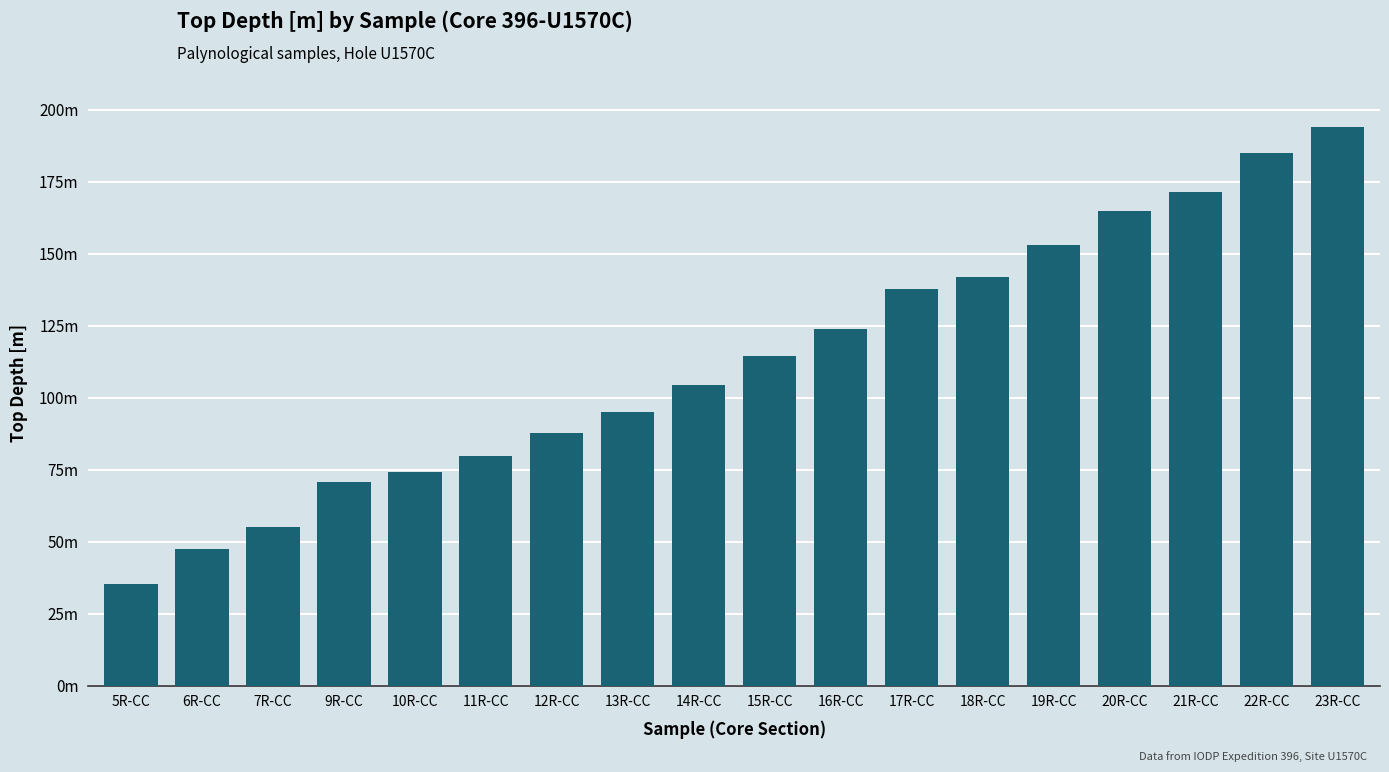

Does the chart contain any negative values?

No